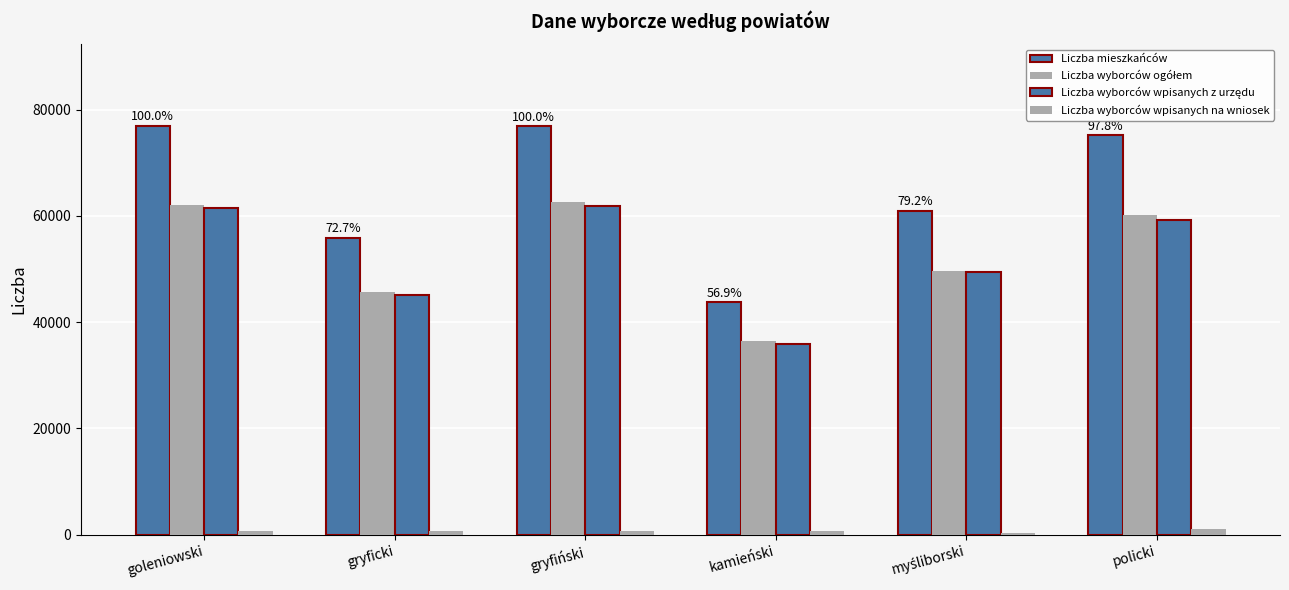

Count the number of categories in the chart.

6